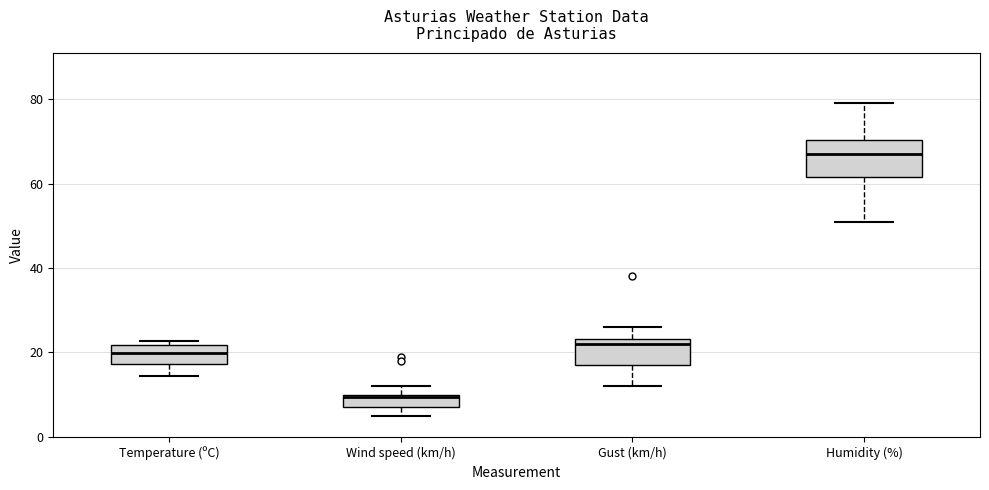

Reading left to right, transcribe this box plot: for each box, give where its median line is, the range the box spans, and where its two whiskers end, as read against the y-axis. The values are not printed on the chart, so give them approximately, as read against the axis.

Temperature (ºC): median 20, box 18 to 22, whiskers 14 to 22 (just above the box's upper edge)
Wind speed (km/h): median 10, box 8 to 10, whiskers 6 to 12
Gust (km/h): median 22, box 18 to 24, whiskers 12 to 26
Humidity (%): median 68, box 62 to 70, whiskers 52 to 80